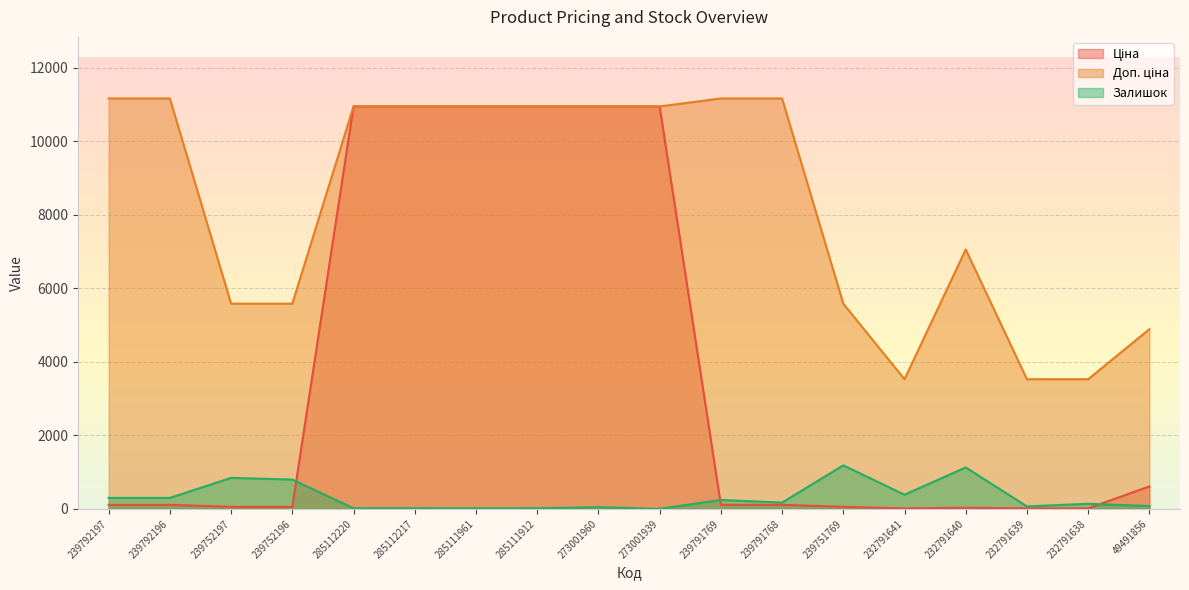

True or false: Доп. ціна and Залишок cross at least once.

False